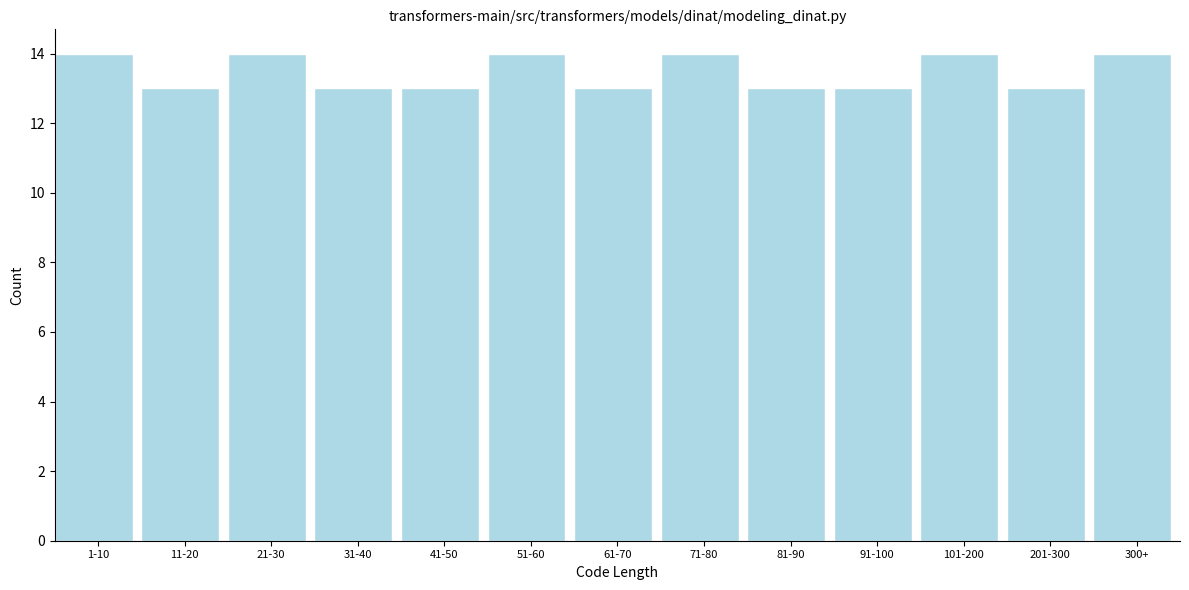

Reading left to right, extract all data points from this chart.

14	13	14	13	13	14	13	14	13	13	14	13	14